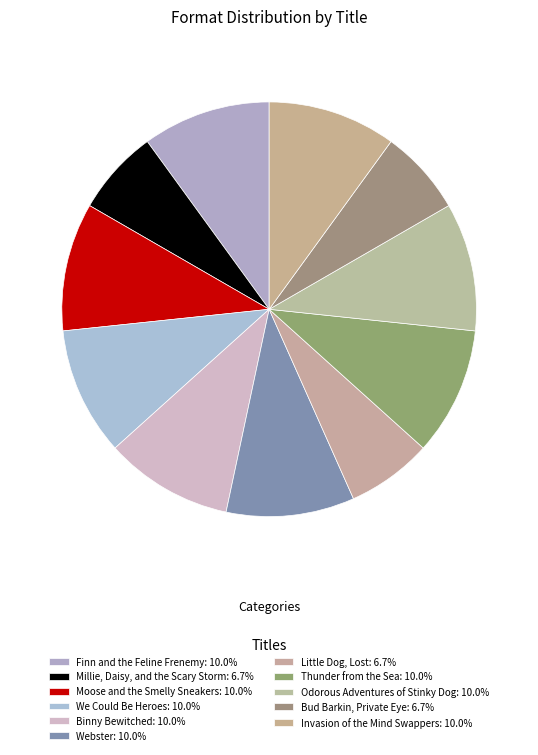

How many segments does this pie chart have?

11